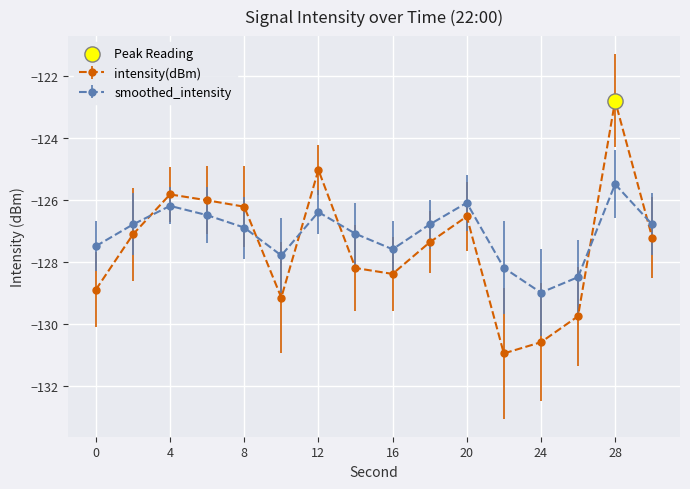

How many times do smoothed_intensity and intensity(dBm) cross each other?

6